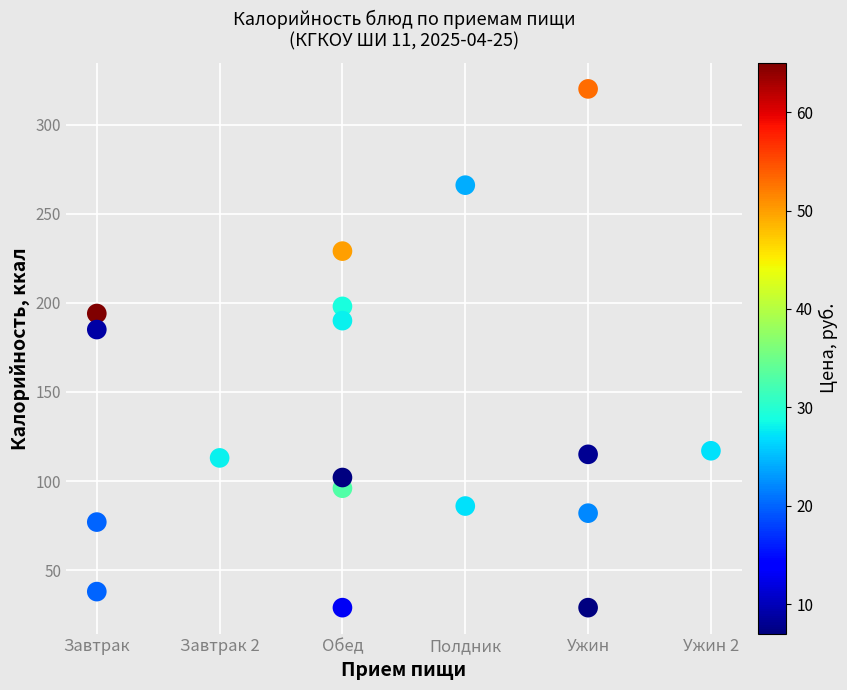

What is the range of X values (max minus min)?

5